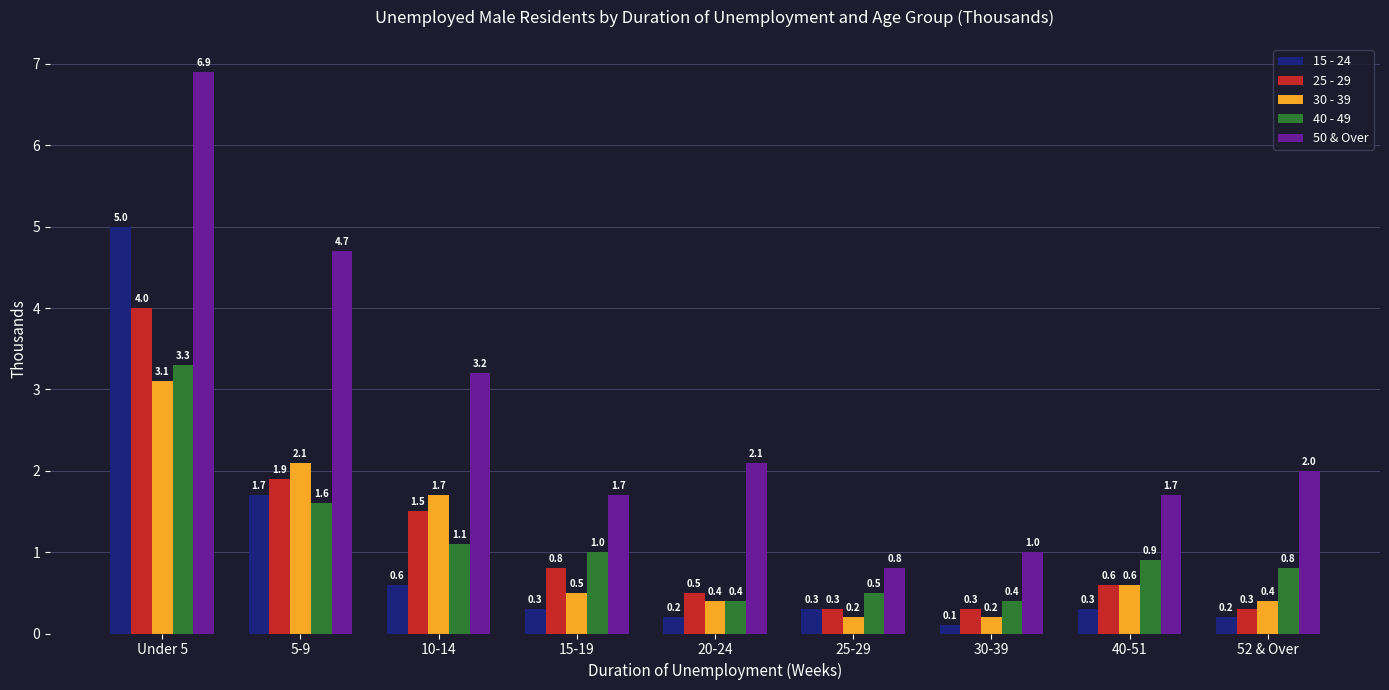

True or false: 40 - 49 has a value of 1.6 at 5-9.

True